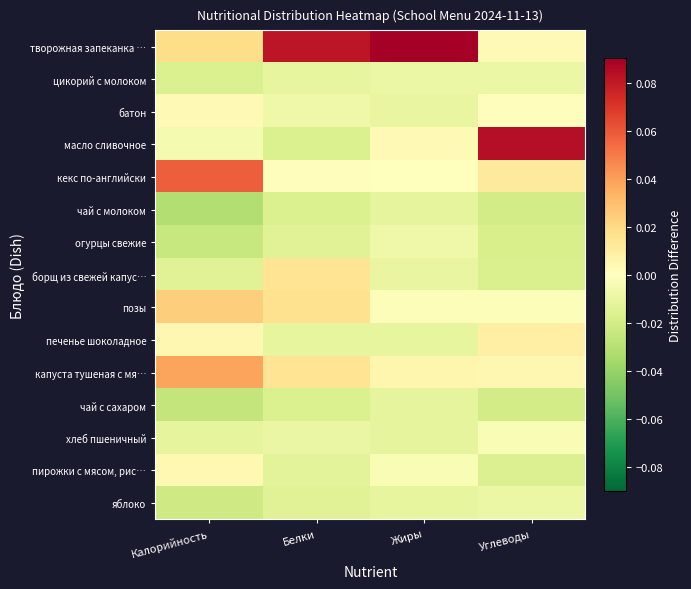

Which series has the largest total across all categories?

творожная запеканка …